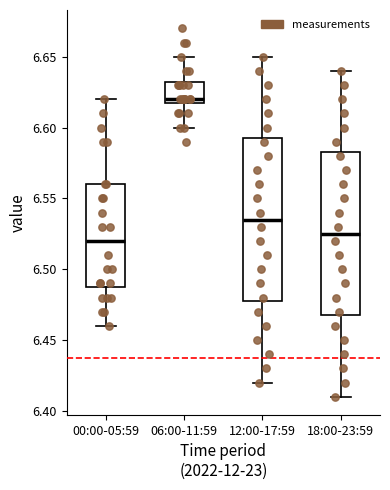

Reading left to right, read every box against the y-axis: the position of its median line, the range the box covers, and the ends of its whiskers. The values are not printed on the chart, so give them approximately, as read against the axis.

00:00-05:59: median 6.520, box 6.490 to 6.560, whiskers 6.460 to 6.620
06:00-11:59: median 6.620 (just above the box's lower edge), box 6.620 to 6.635, whiskers 6.600 to 6.650
12:00-17:59: median 6.535, box 6.480 to 6.595, whiskers 6.420 to 6.650
18:00-23:59: median 6.525, box 6.470 to 6.585, whiskers 6.410 to 6.640